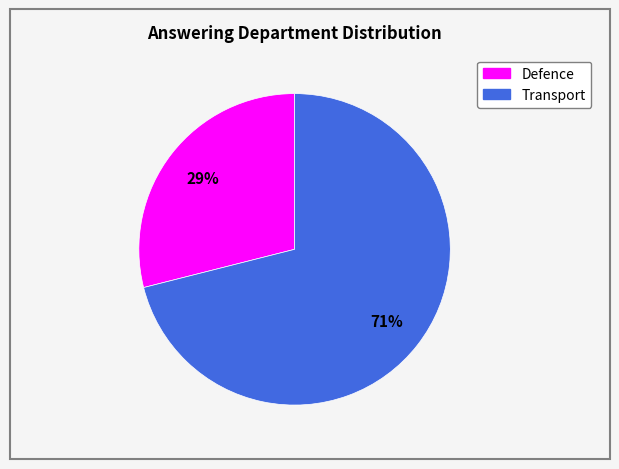

Which slice represents more than half of the pie?

Transport